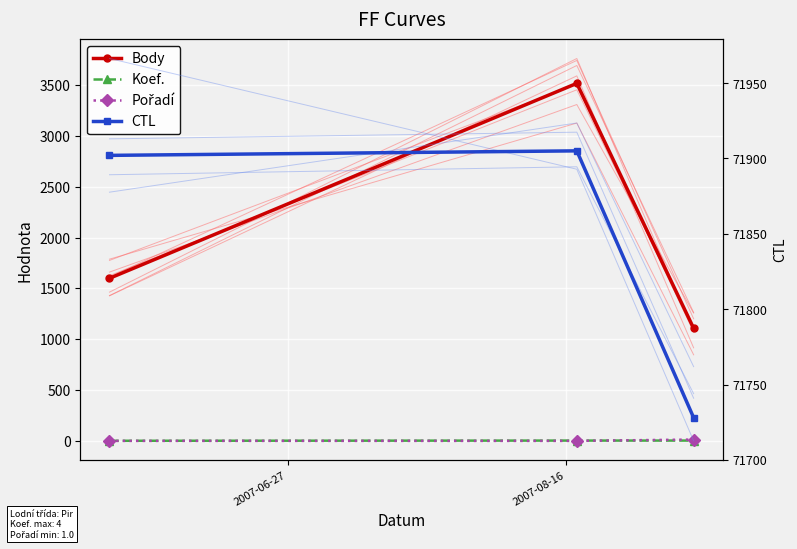

Count the Body values in the range 1108 to 3517.

3